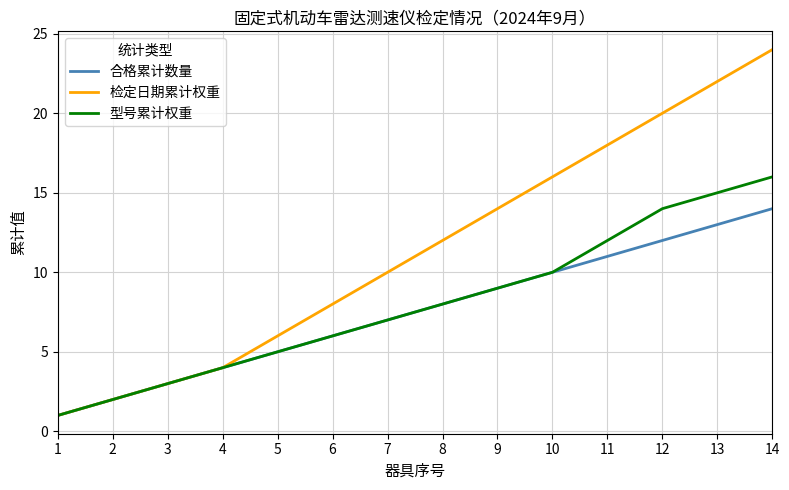

Which series changed the most between 3 and 9?

检定日期累计权重